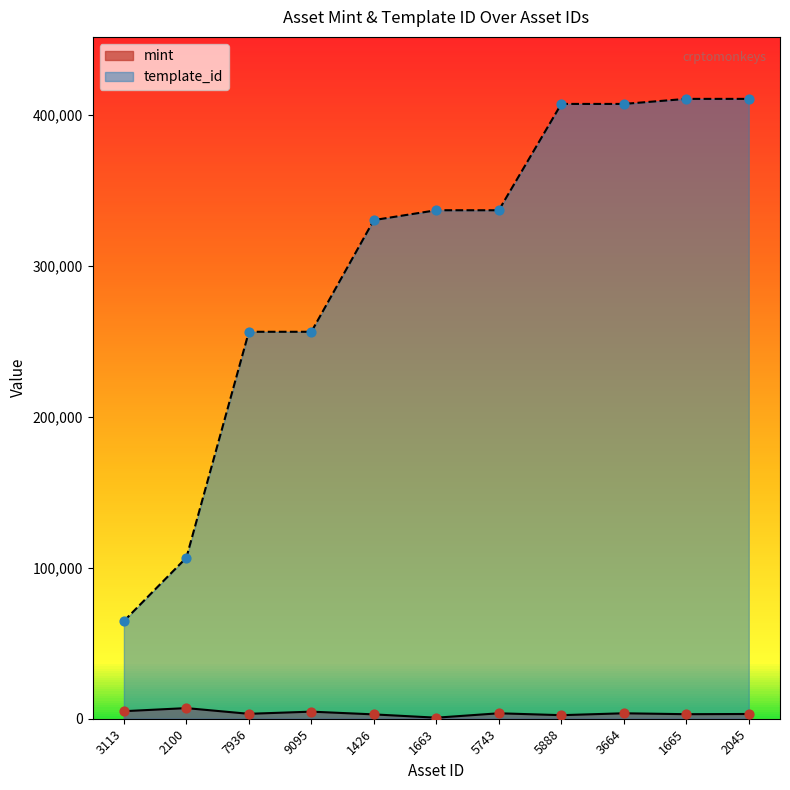

Which series has the largest total across all categories?

template_id